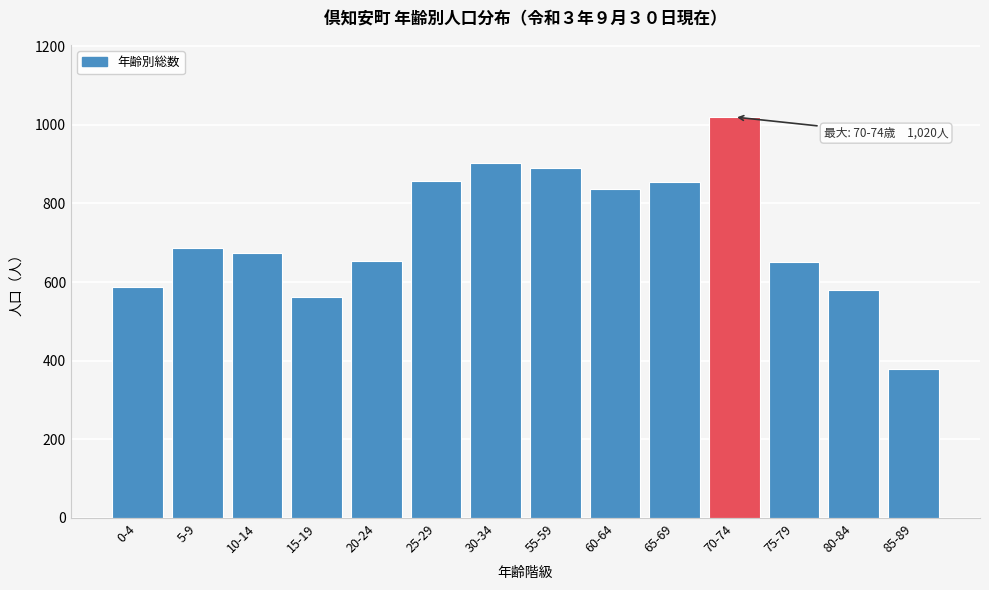

What value does the data have at 55-59?

890